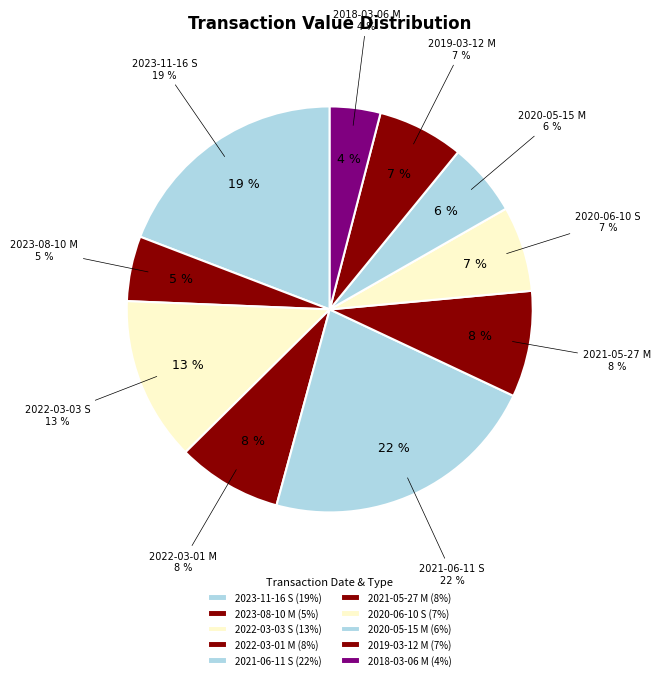

True or false: 2019-03-12 M accounts for 7% of the total.

True